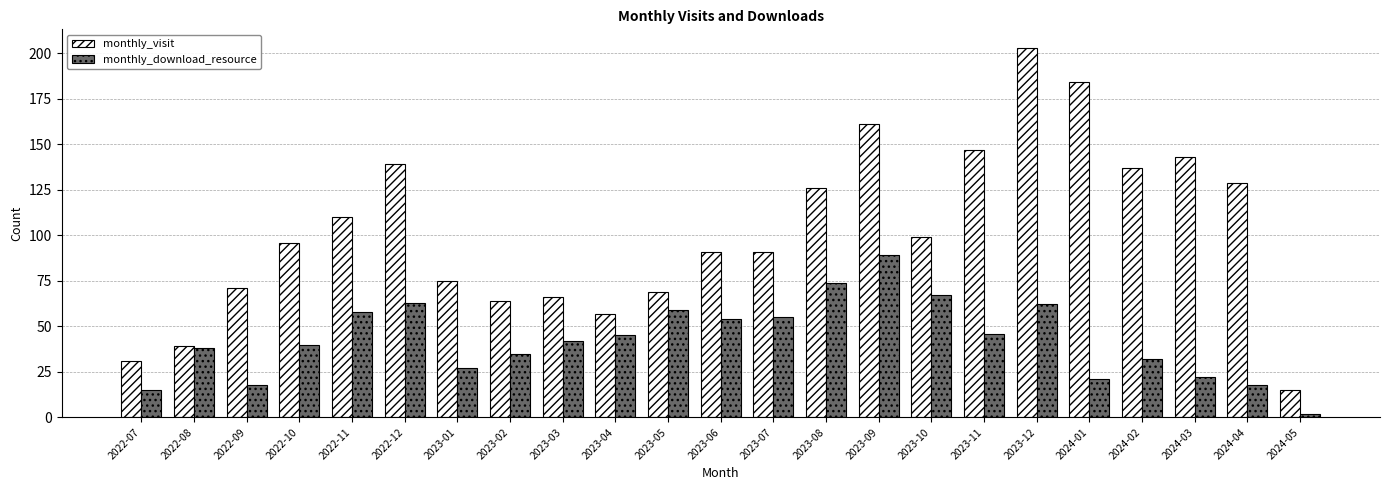

Where does the monthly_download_resource series first go above 42?

2022-11